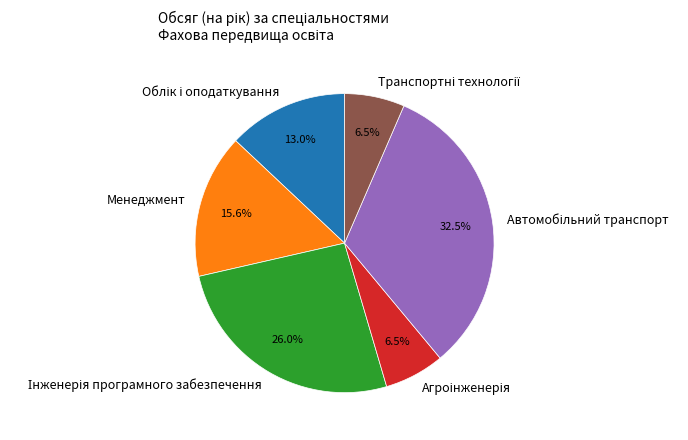

Is Менеджмент the majority of the pie?

No